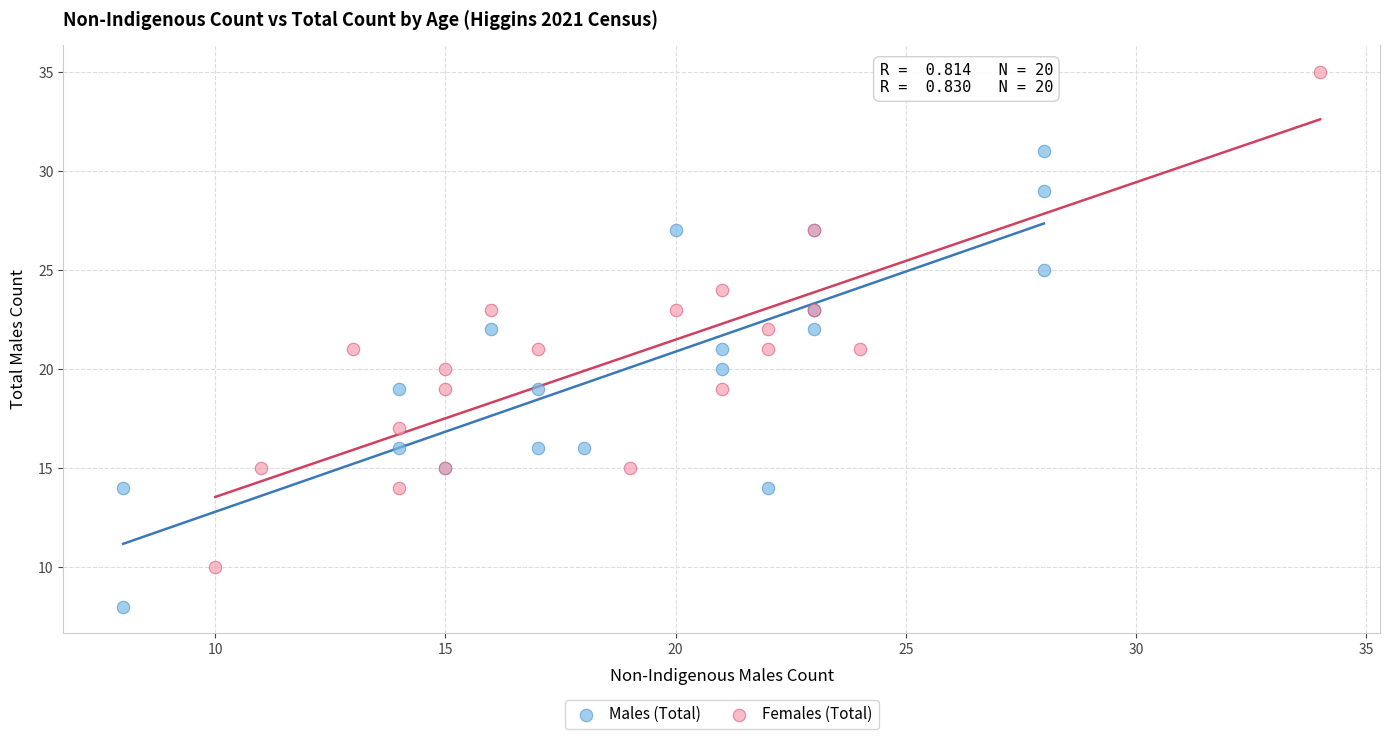

Which series contains the highest Y value?

Females (Total)